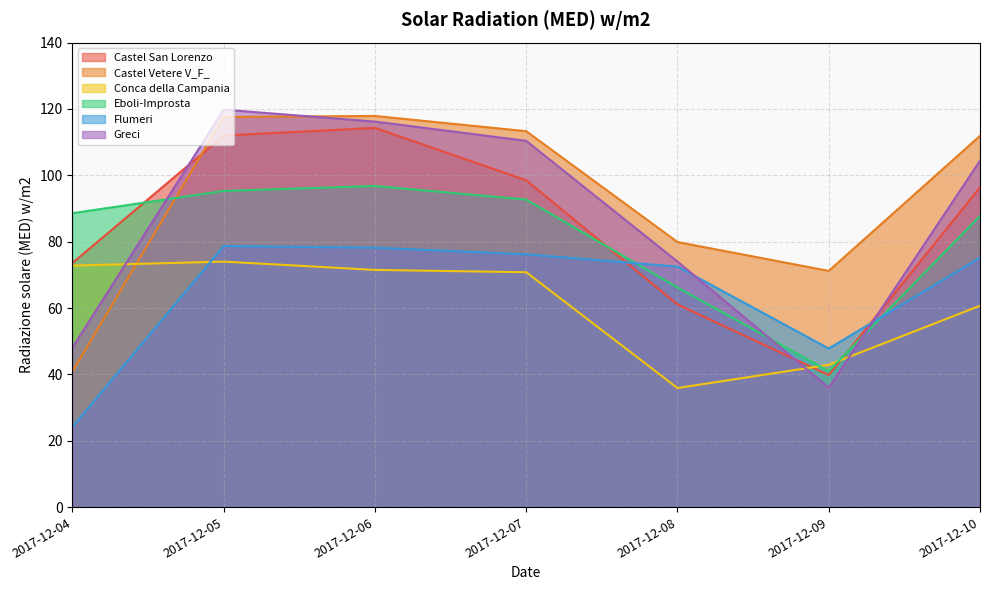

Is the value of Eboli-Improsta at 2017-12-07 greater than the value of Greci at 2017-12-10?

No